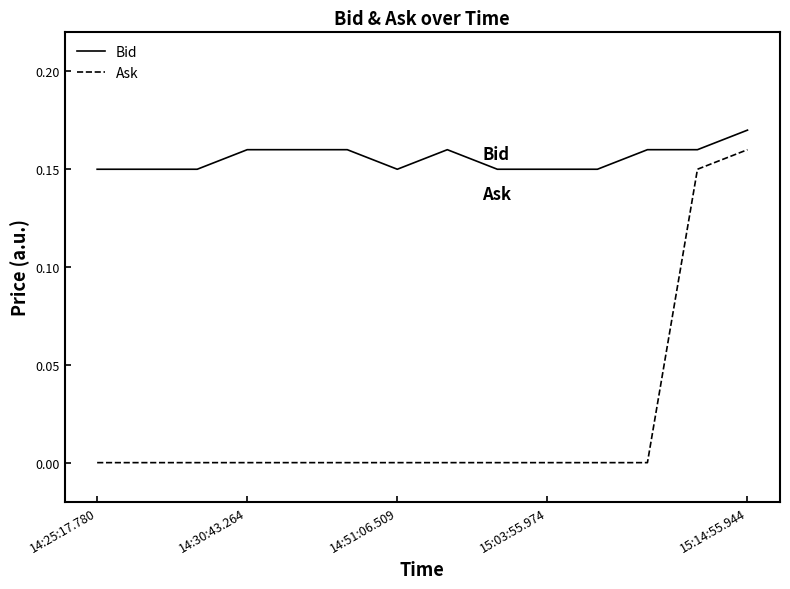

Rank the series by their maximum value, from highest to lowest.

Bid, Ask